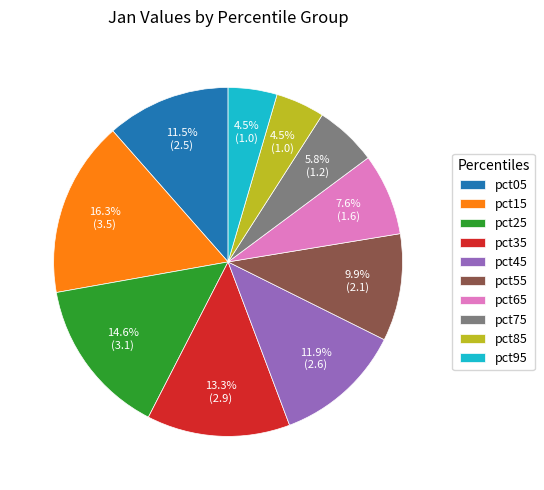

What is the ratio of the value at pct55 to the value at pct65?

1.3